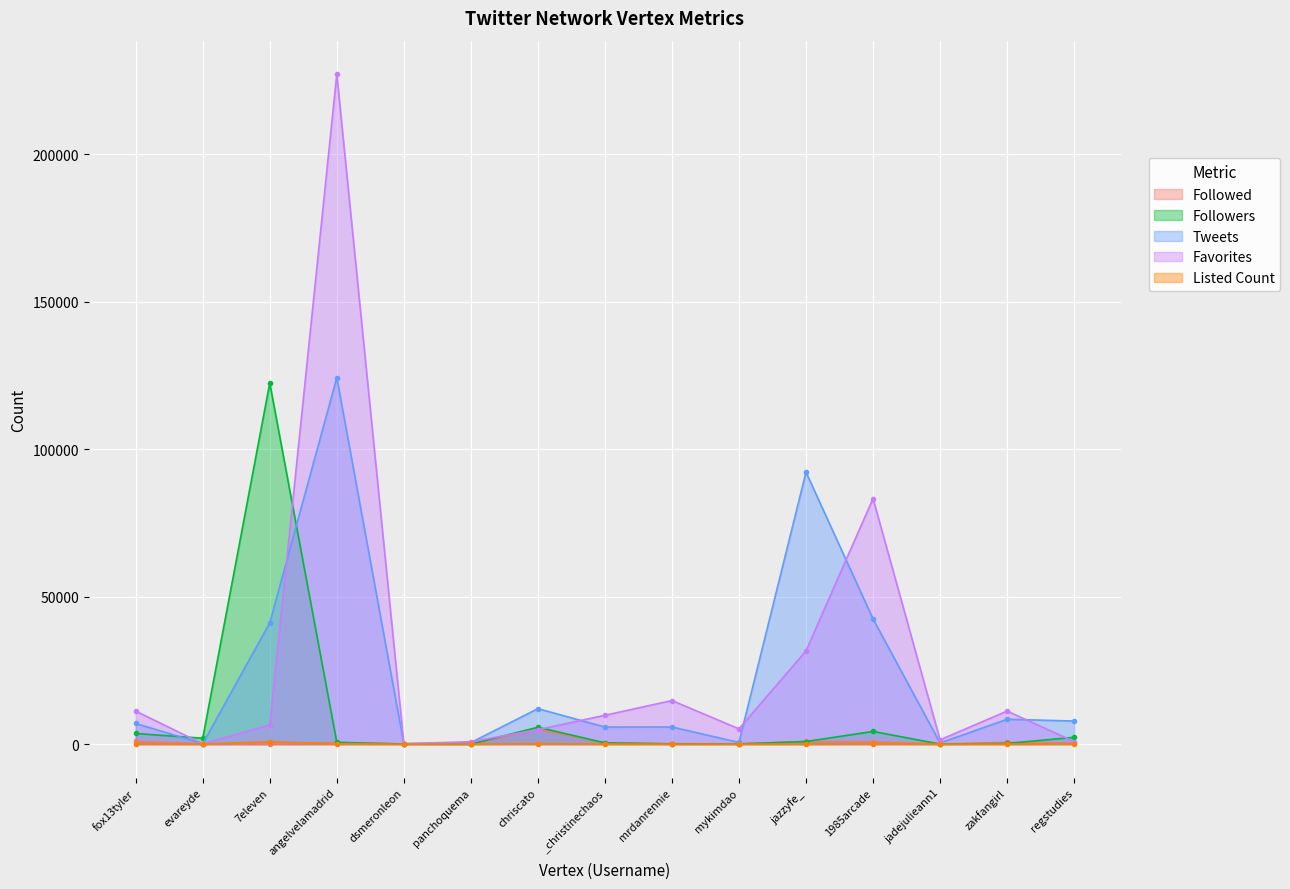

What is the sum of the Followers values at chriscato and mykimdao?

5789